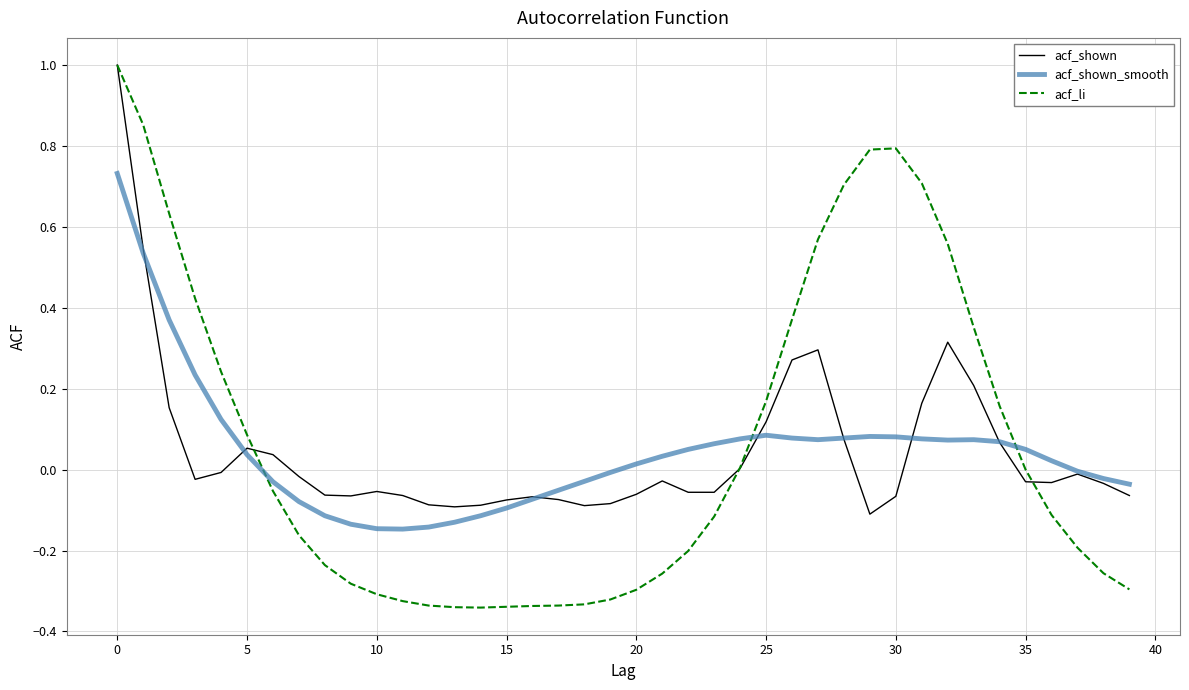

What is the highest value of the acf_li series?

1.0